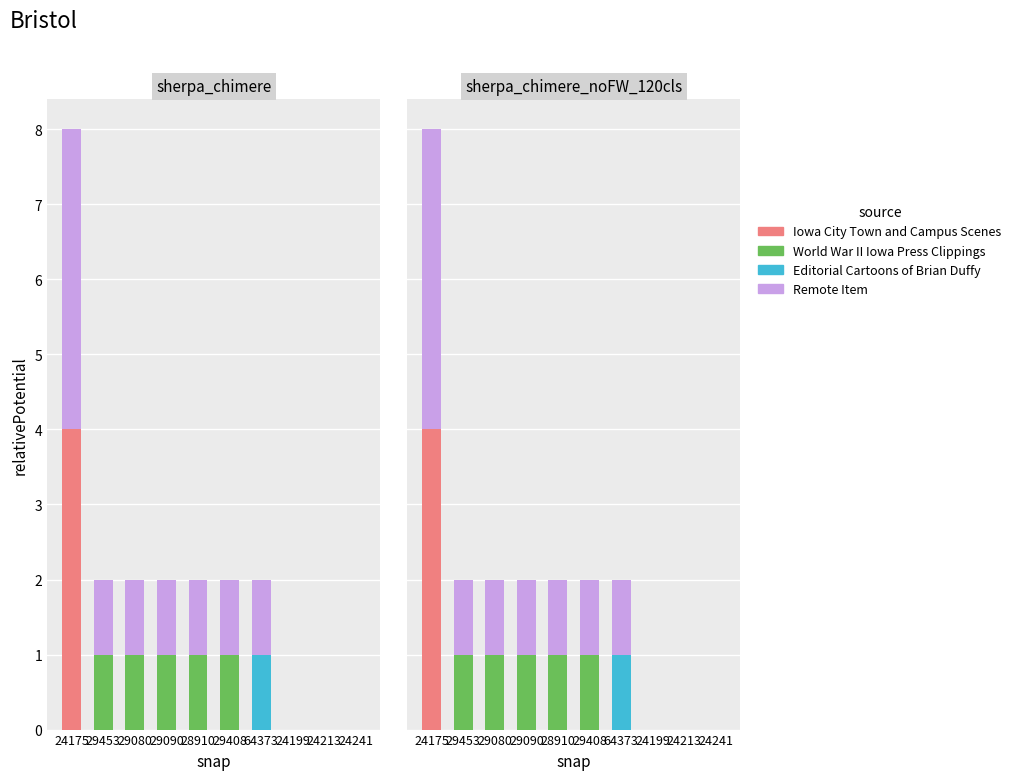

Where is Editorial Cartoons of Brian Duffy nearest to the value 0?

24175